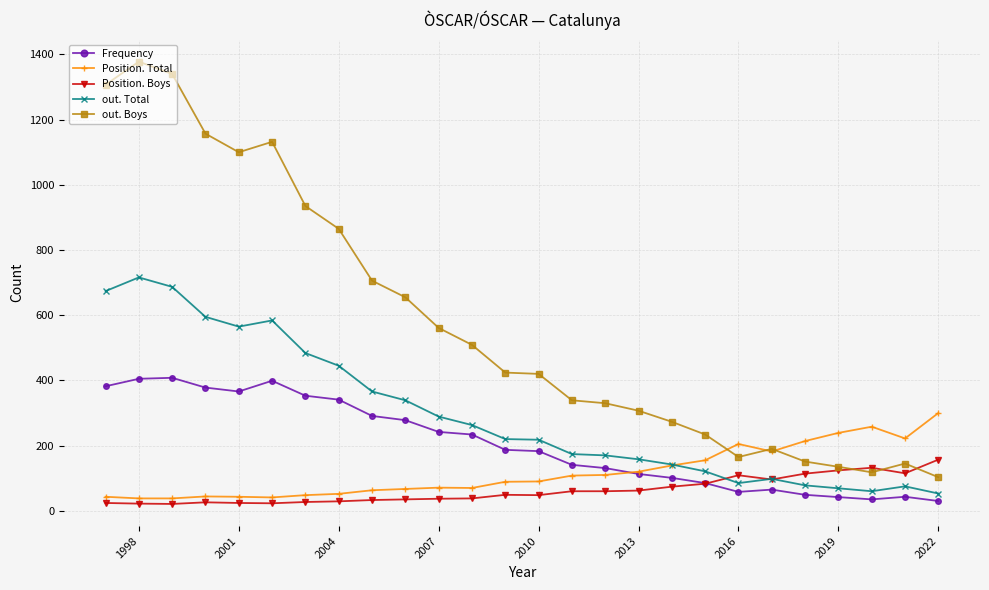

Rank the series by their maximum value, from highest to lowest.

out. Boys, out. Total, Frequency, Position. Total, Position. Boys